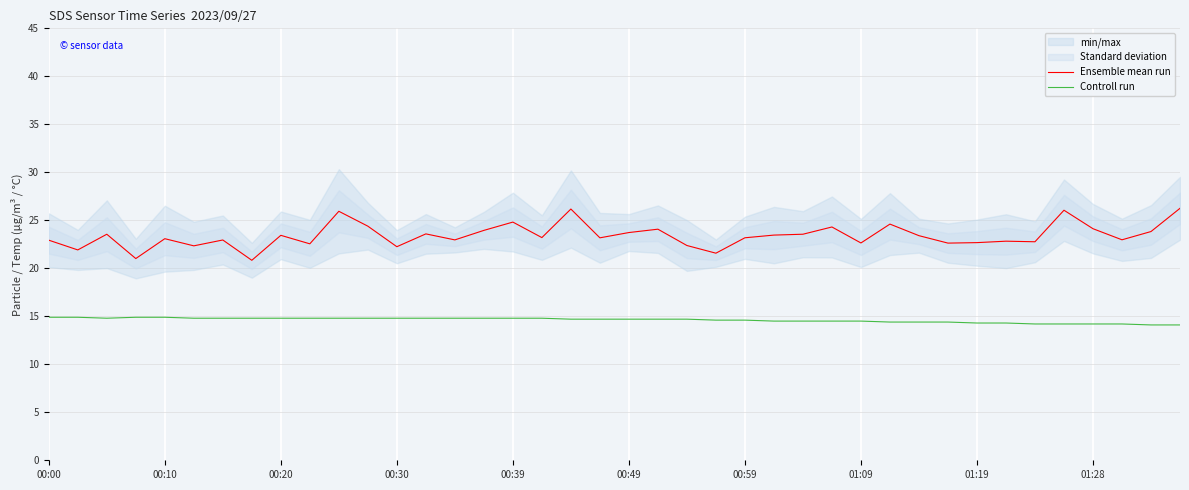

What is the lowest value of the Ensemble mean run series?

20.8